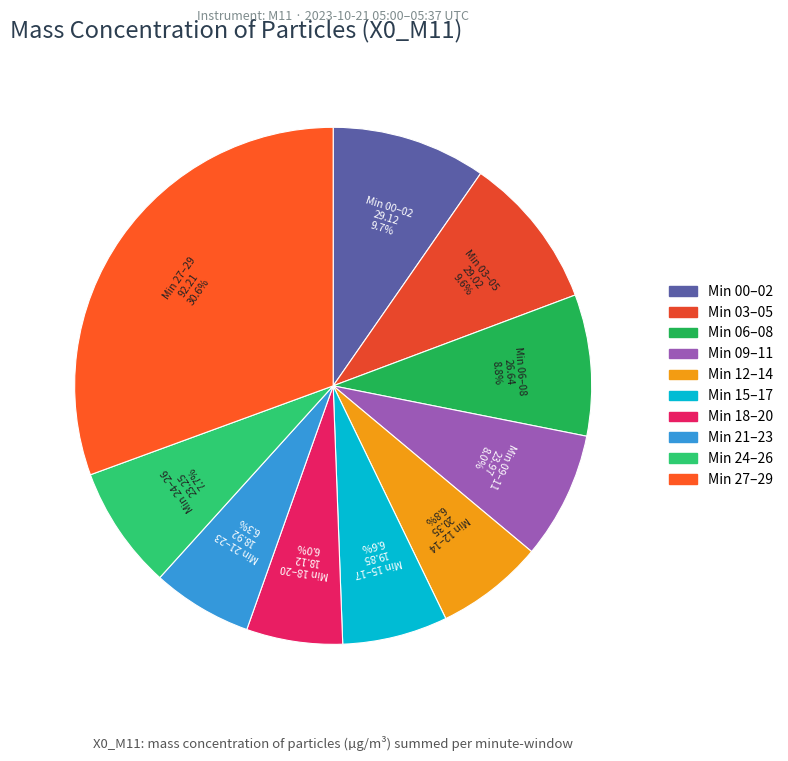

Which category has the biggest portion of the pie?

Min 27–29